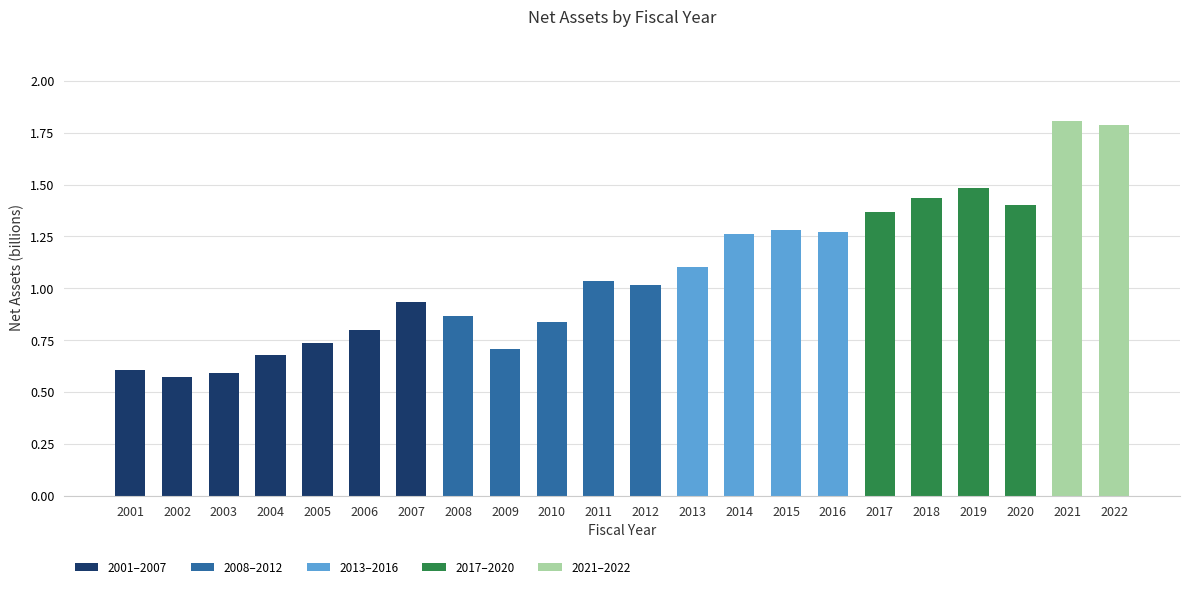

What is the sum of the values at 2021 and 2018?

3.2